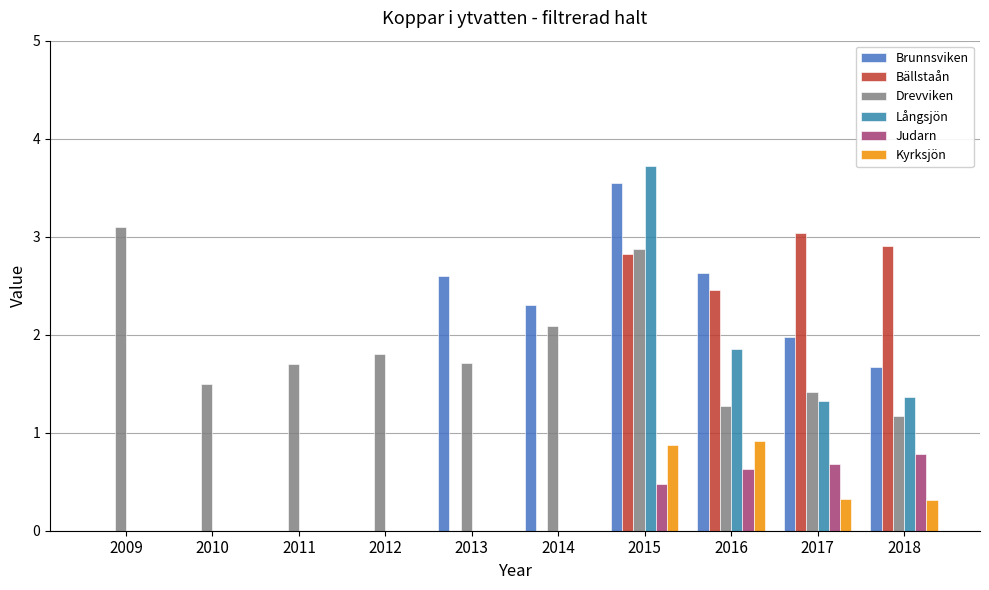

What is the difference between the highest and lowest values at 2010?

1.5